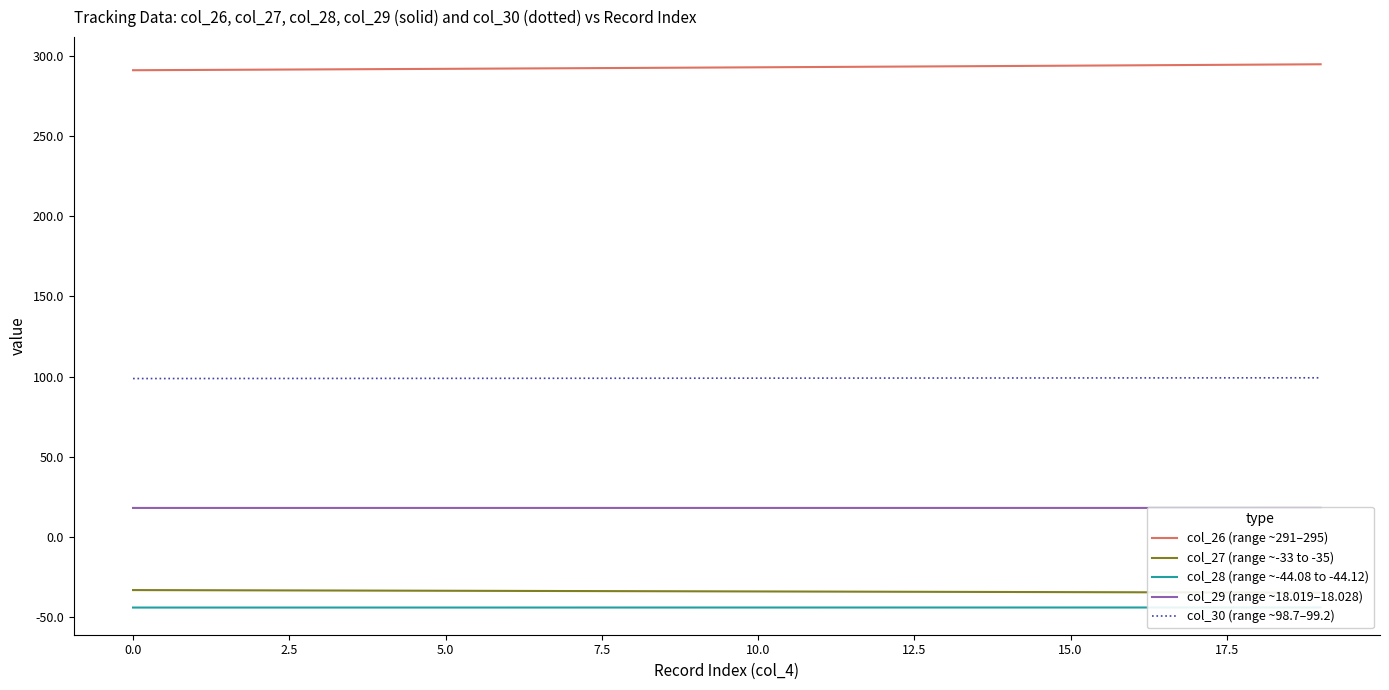

True or false: col_26 (range ~291–295) and col_30 (range ~98.7–99.2) cross at least once.

False